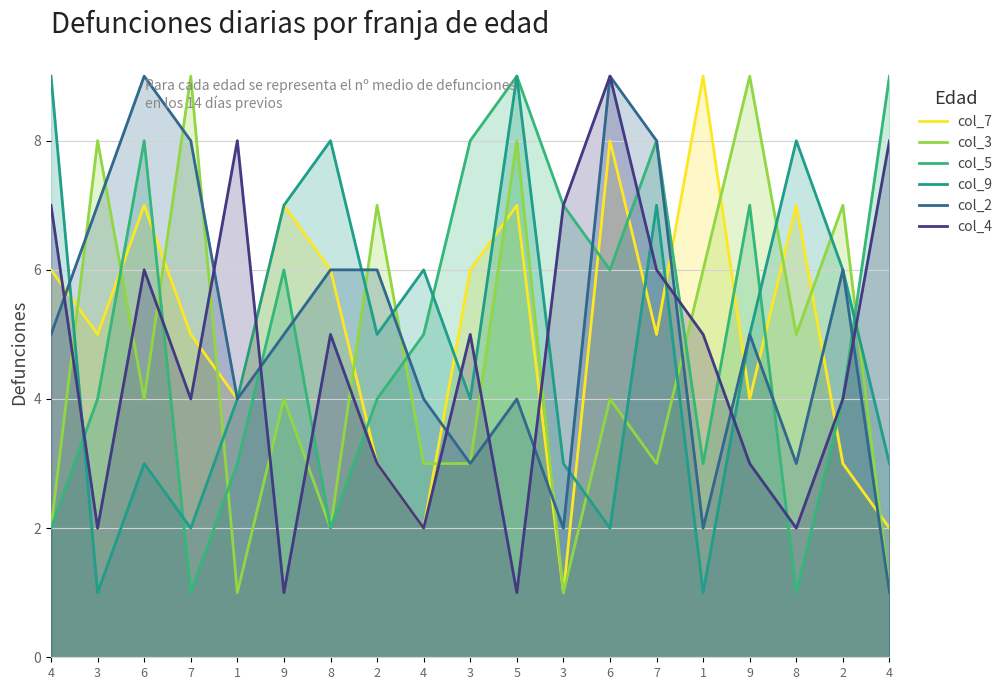

How many values in the col_7 series are below 5?

7